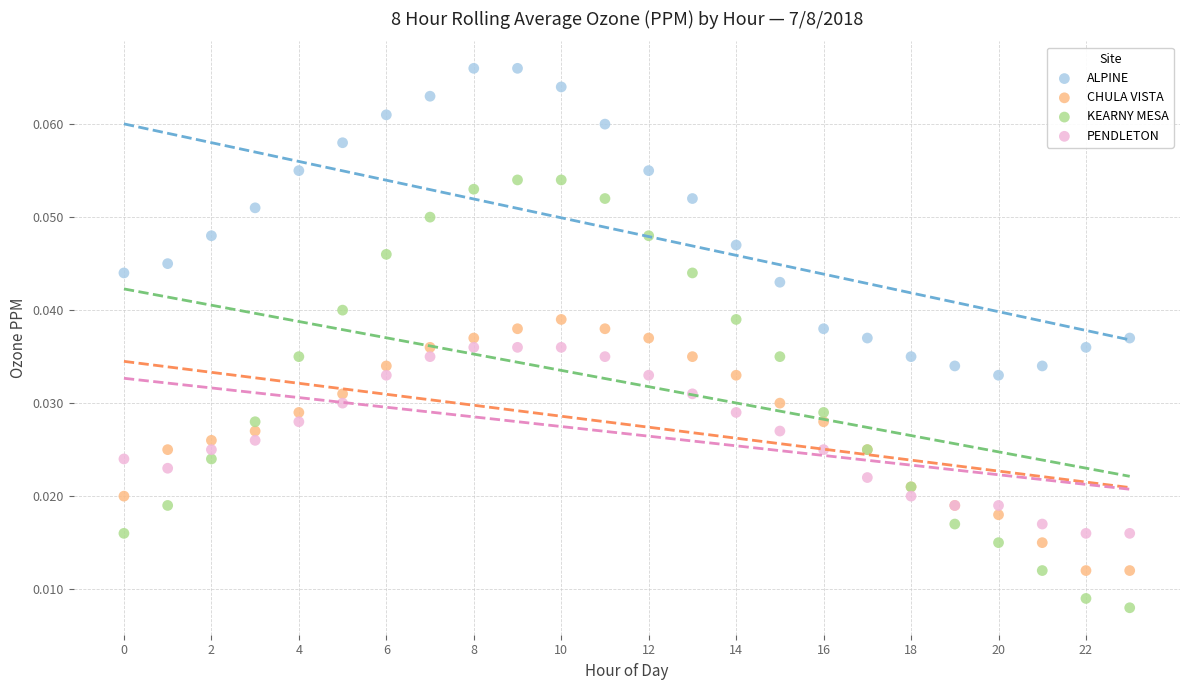

Which series contains the highest Y value?

ALPINE